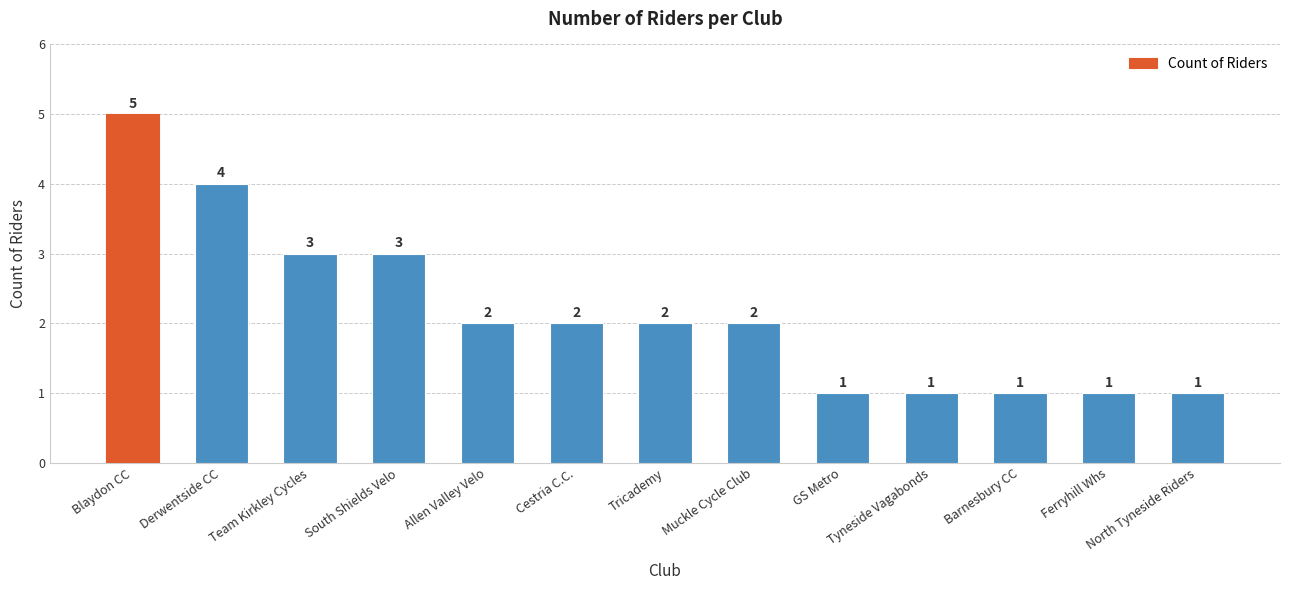

Where does the data first go above 2?

Blaydon CC